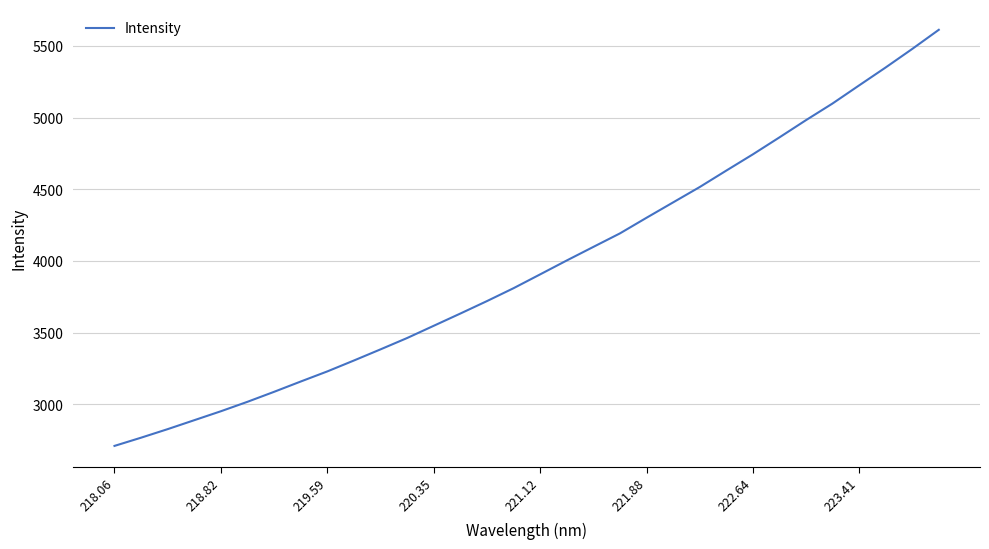

Reading left to right, list all the values displayed in this chart.

2709.3	2766.7	2826.3	2888.8	2951.2	3017.3	3086.9	3158.7	3229.3	3305.4	3383.1	3462.3	3547.6	3633.0	3719.9	3809.9	3906.3	4003.2	4097.9	4192.1	4301.2	4408.4	4515.5	4630.1	4743.5	4861.9	4982.2	5098.4	5224.7	5349.8	5479.1	5612.6